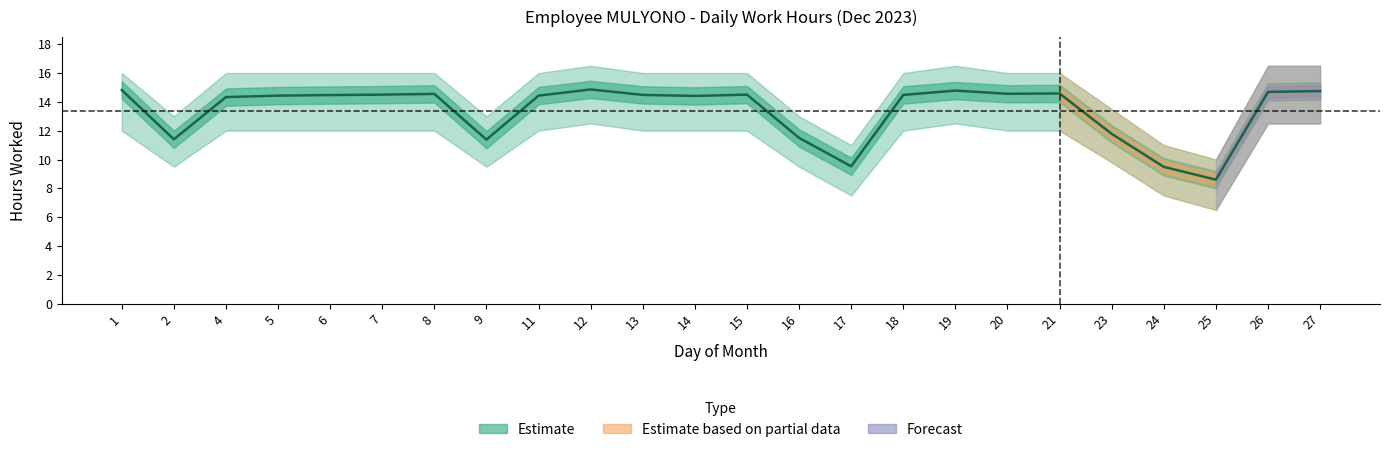

How many interior local valleys does the Low Hours Lower series have?

4